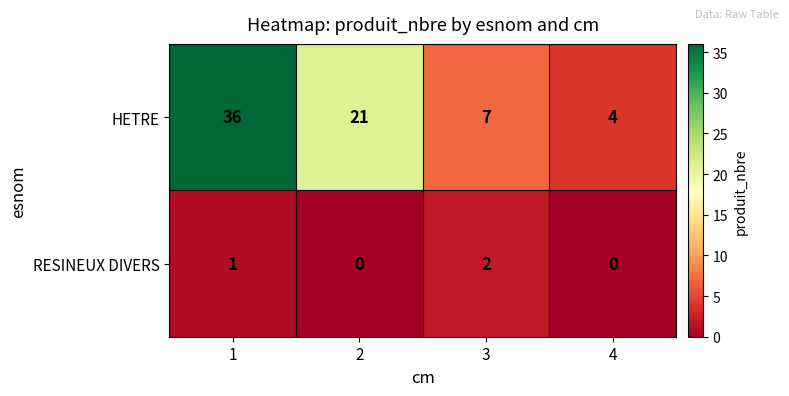

How many categories are shown in the chart?

4